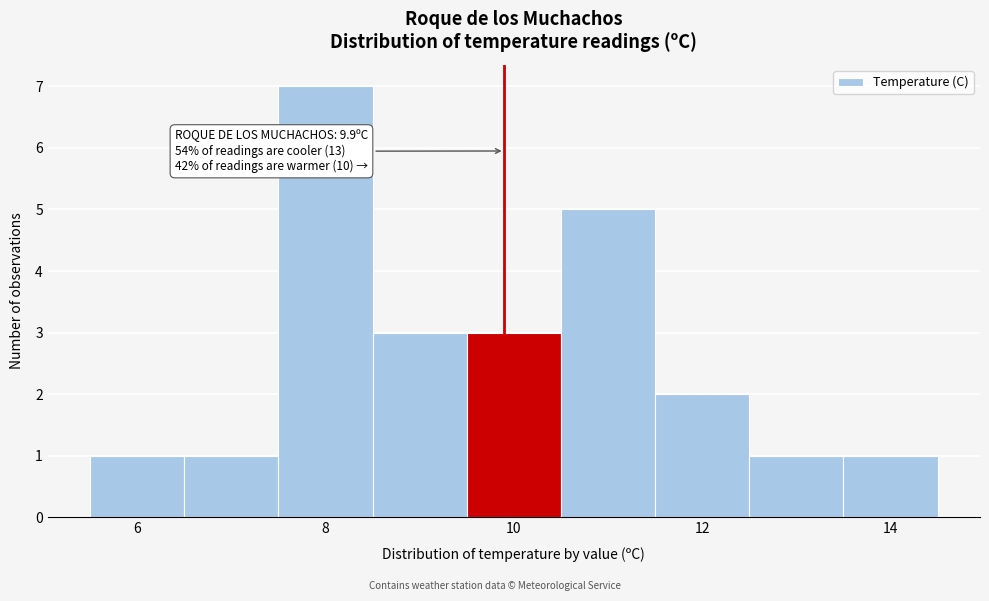

Over which range of the x-axis is the bar tallest?

7.5 to 8.5